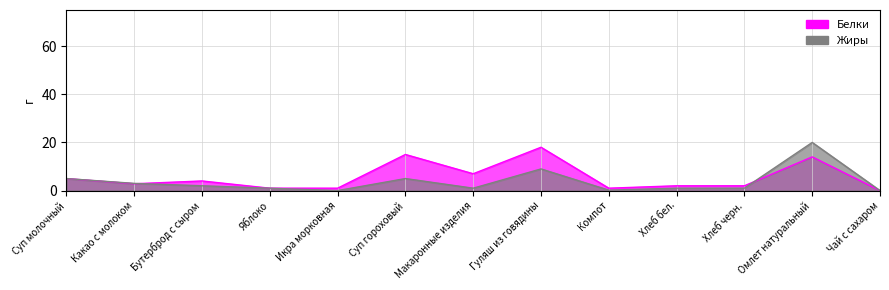

What is the difference between the second highest and minimum values in the Белки series?

15.0